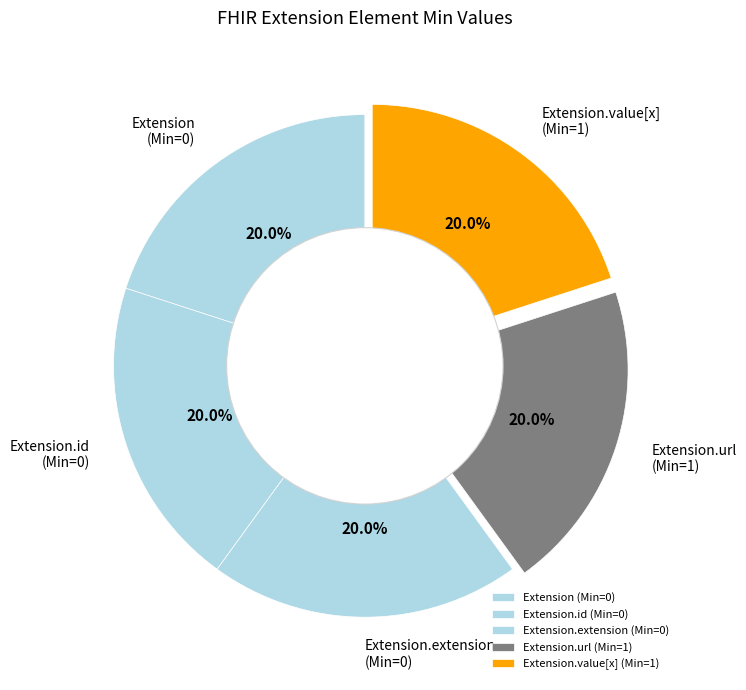

Does Extension.extension (Min=0) account for over 50% of the chart?

No